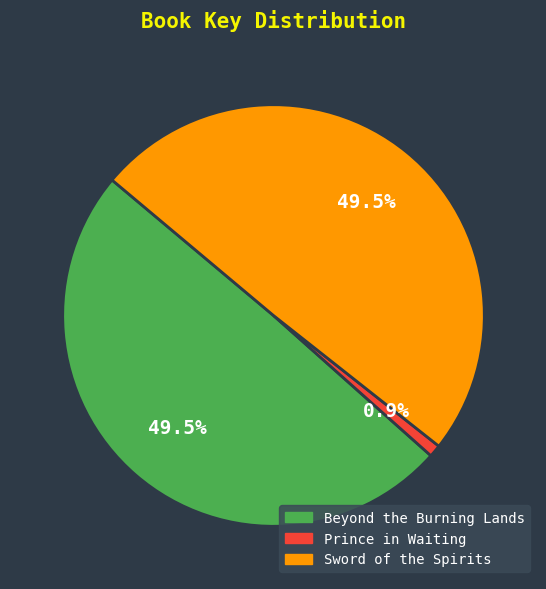

Which category has the smallest portion of the pie?

Prince in Waiting